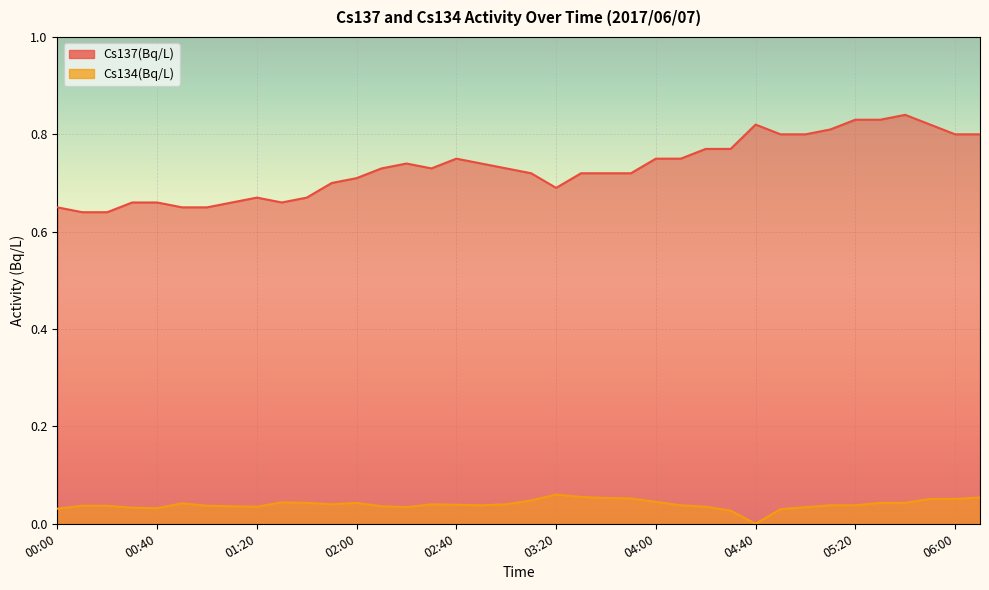

True or false: Cs137(Bq/L) has more than 2 points higher than both neighbors.

True